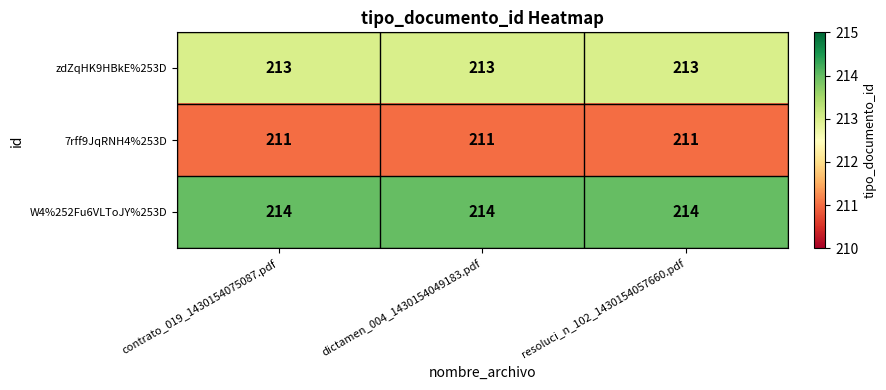

Is it true that W4%252Fu6VLToJY%253D equals 119 at contrato_019_1430154075087.pdf?

False